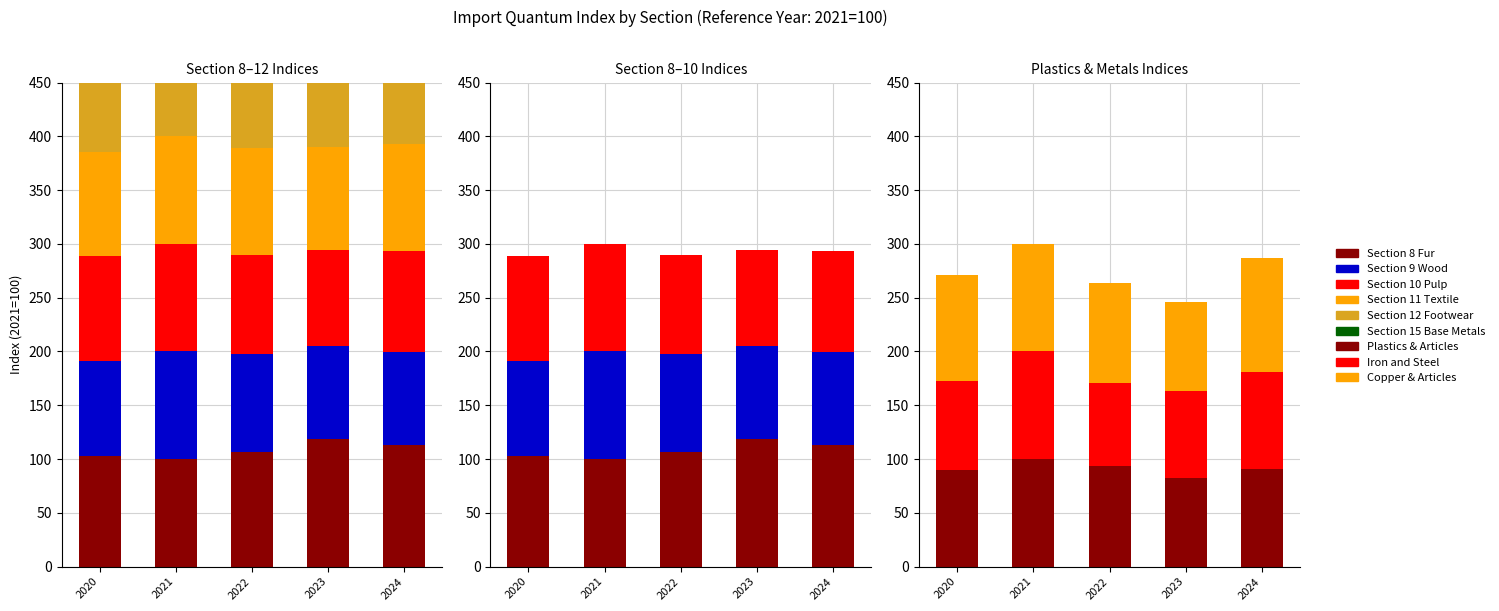

Where is Section 10 Pulp nearest to the value 94?

2024